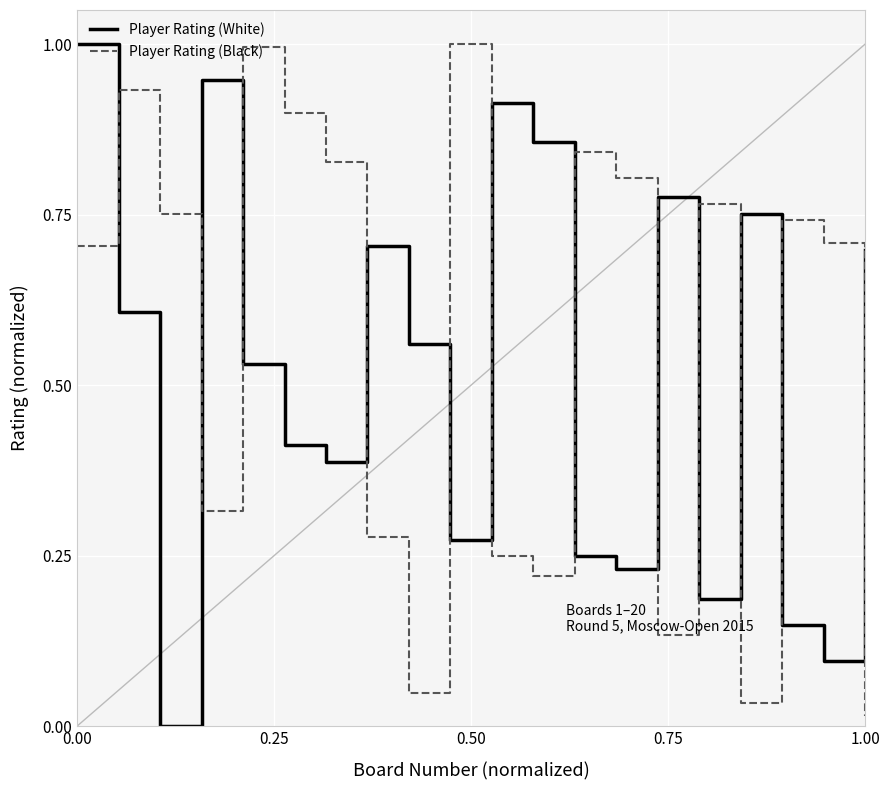

Does the chart have visible grid lines?

Yes